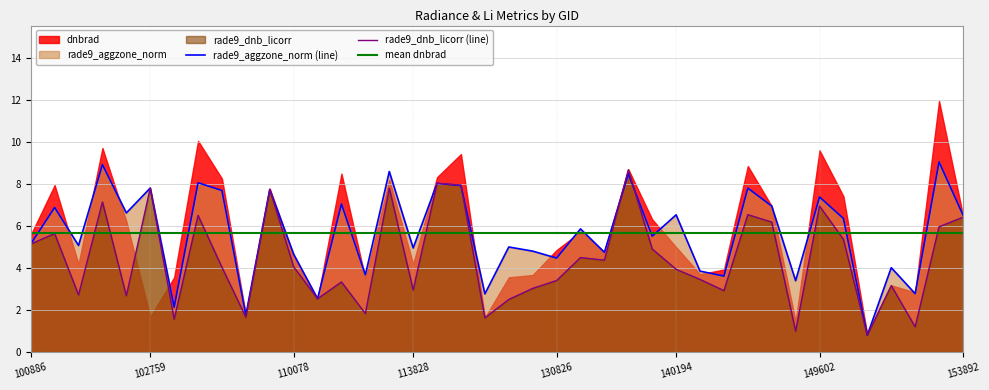

True or false: rade9_dnb_licorr (line) has a value of 5.3 at 110078.

False